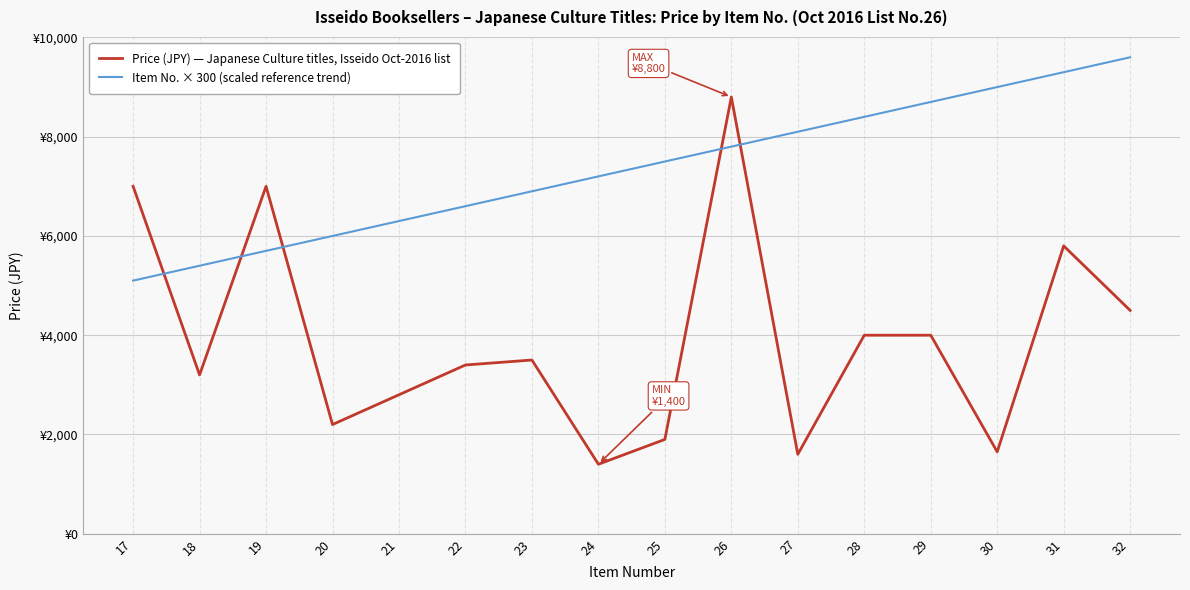

Does the chart display data point markers on the line(s)?

No